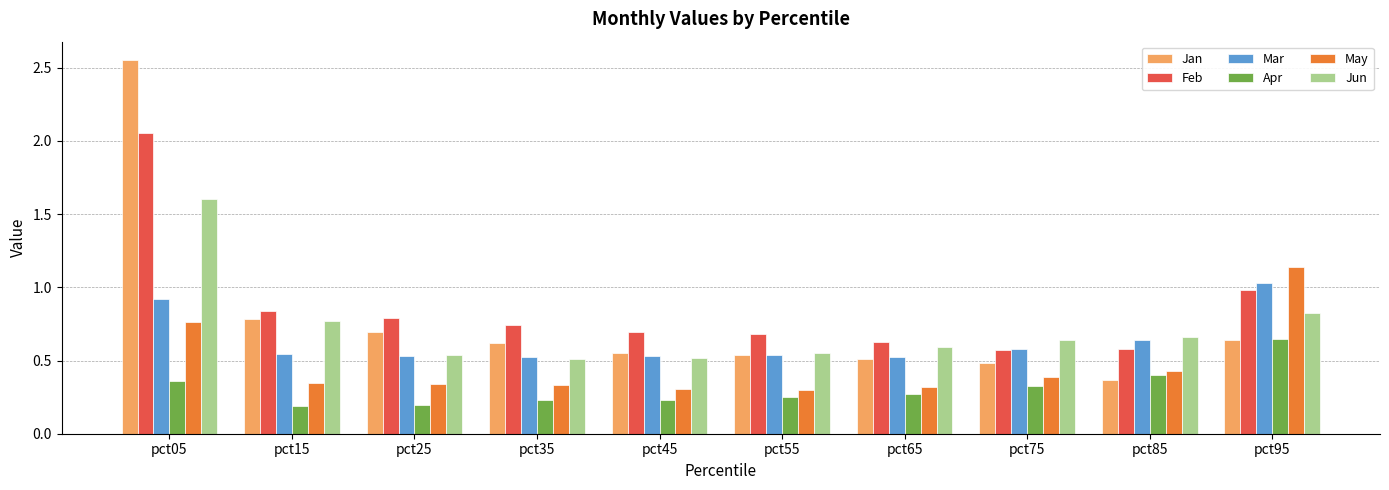

The Mar series shows 0.2 at pct35. True or false?

False